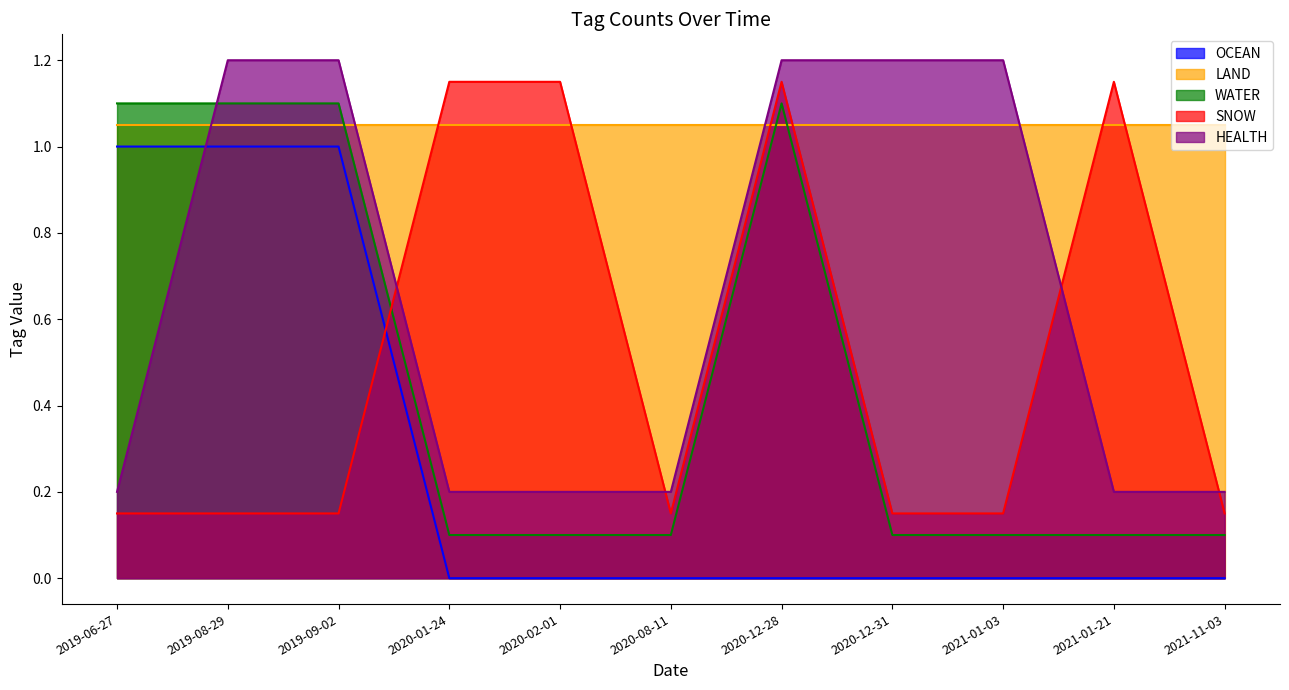

Which label corresponds to the smallest value in the chart?

2020-01-24